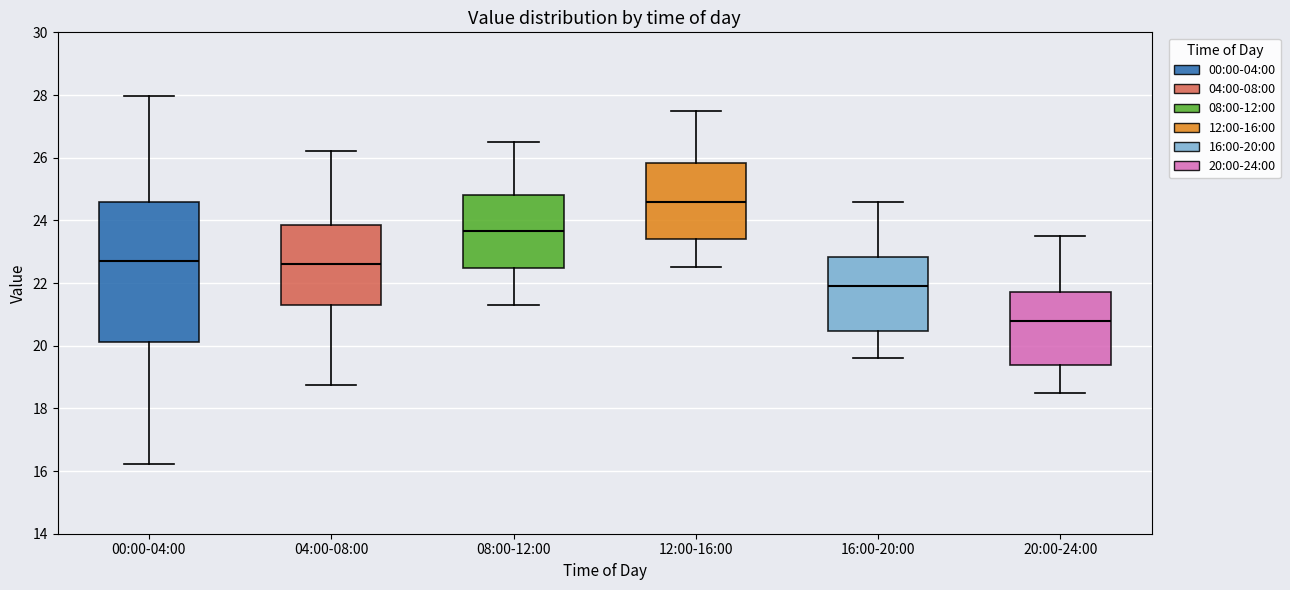

Reading left to right, transcribe this box plot: for each box, give where its median line is, the range the box spans, and where its two whiskers end, as read against the y-axis. The values are not printed on the chart, so give them approximately, as read against the axis.

00:00-04:00: median 22.6, box 20.2 to 24.6, whiskers 16.2 to 28.0
04:00-08:00: median 22.6, box 21.4 to 23.8, whiskers 18.8 to 26.2
08:00-12:00: median 23.6, box 22.4 to 24.8, whiskers 21.4 to 26.6
12:00-16:00: median 24.6, box 23.4 to 25.8, whiskers 22.6 to 27.6
16:00-20:00: median 22.0, box 20.4 to 22.8, whiskers 19.6 to 24.6
20:00-24:00: median 20.8, box 19.4 to 21.8, whiskers 18.6 to 23.6